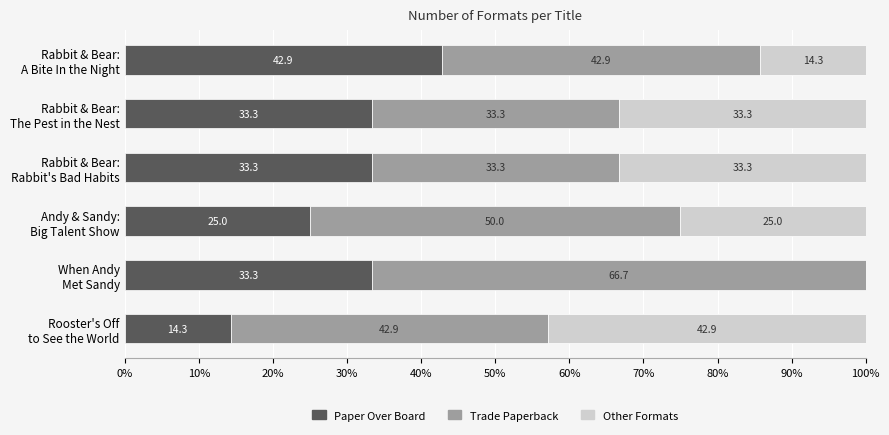

What is the sum of all Paper Over Board values?

182.1